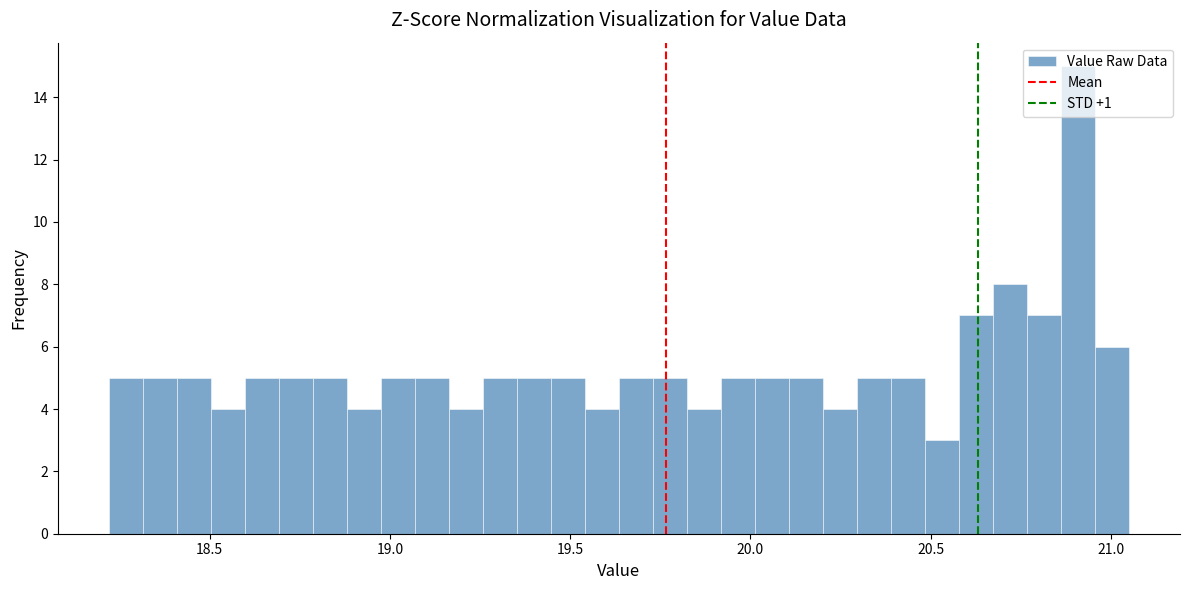

Around what value on the x-axis is the tallest bar? Give the approximate position of its centre, as read against the axis.

20.90